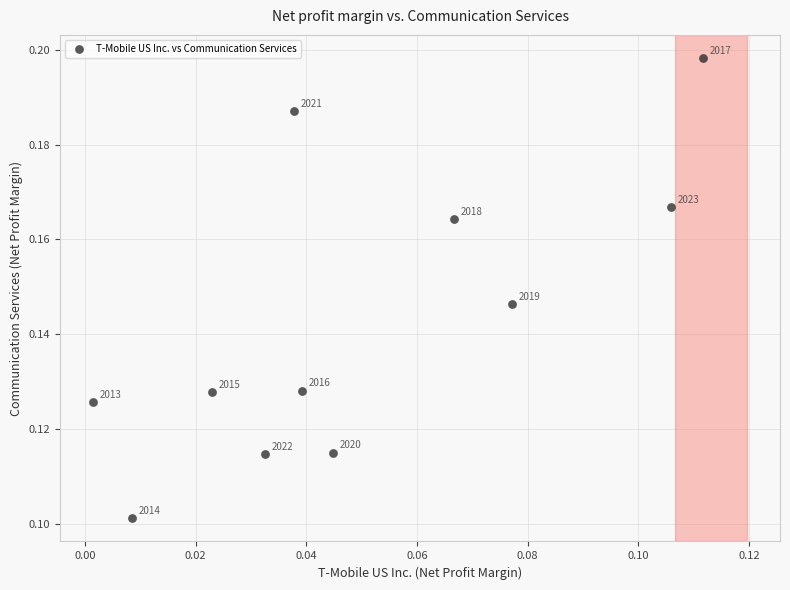

How many data points are displayed?

11